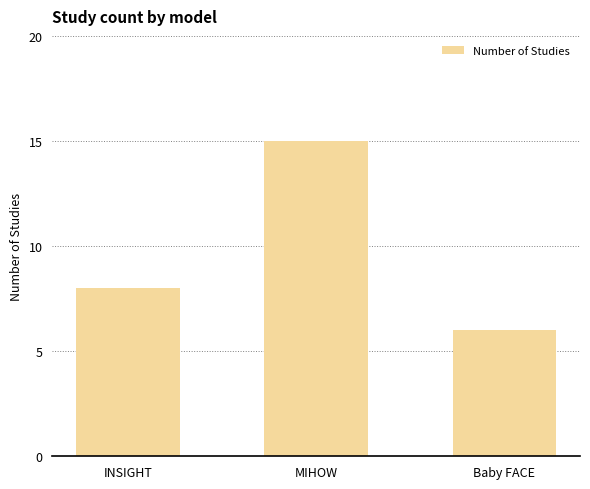

What is the value of the 3rd bar from the left?

6